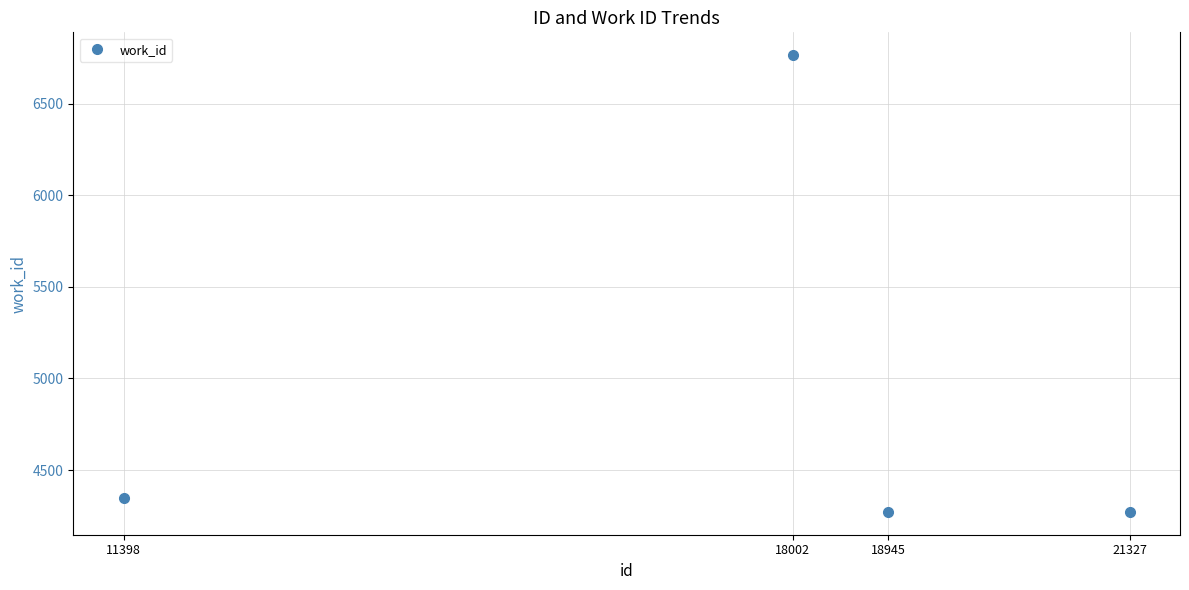

Between 18945 and 11398, which is larger?

11398